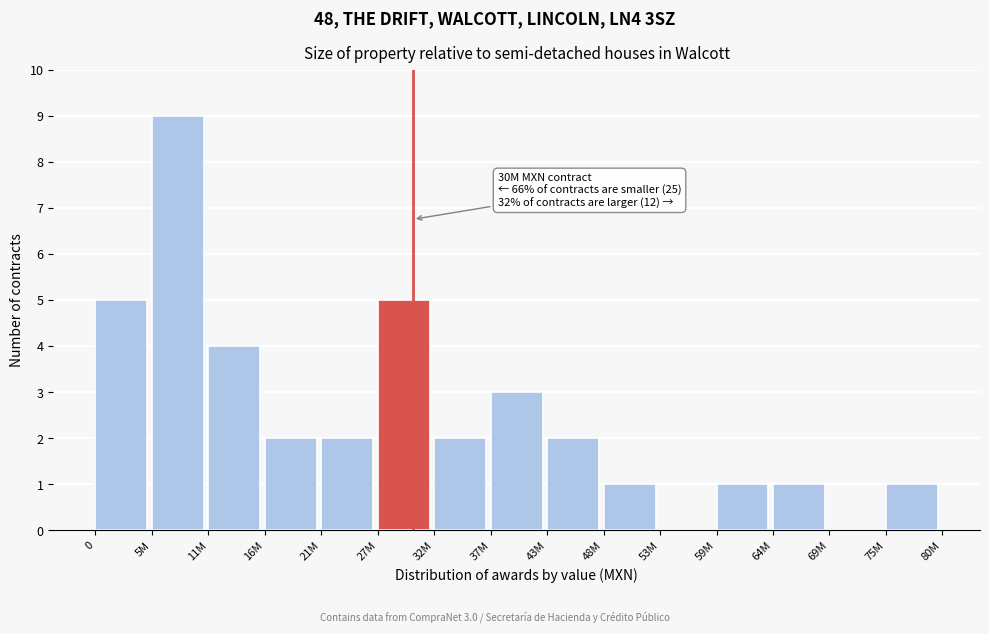

Reading left to right, transcribe all the data shown in this chart.

0=5	5M=9	11M=4	16M=2	21M=2	27M=5	32M=2	37M=3	43M=2	48M=1	53M=0	59M=1	64M=1	69M=0	75M=1